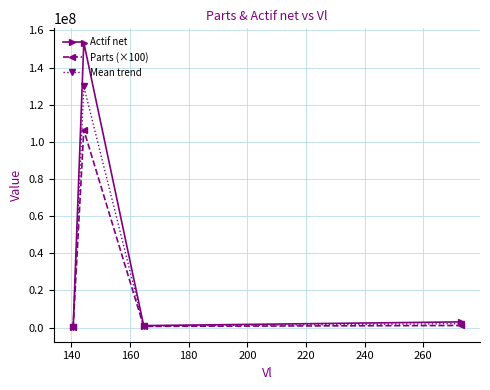

How many interior local peaks does the Mean trend series have?

1